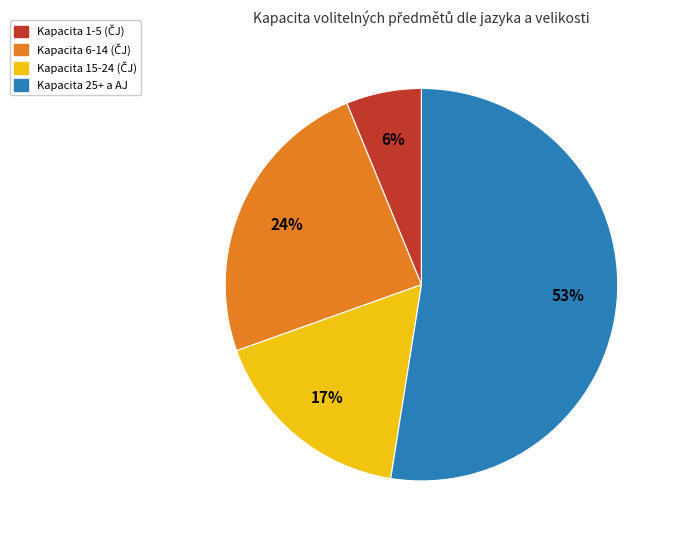

Is there a majority slice in this chart?

Yes